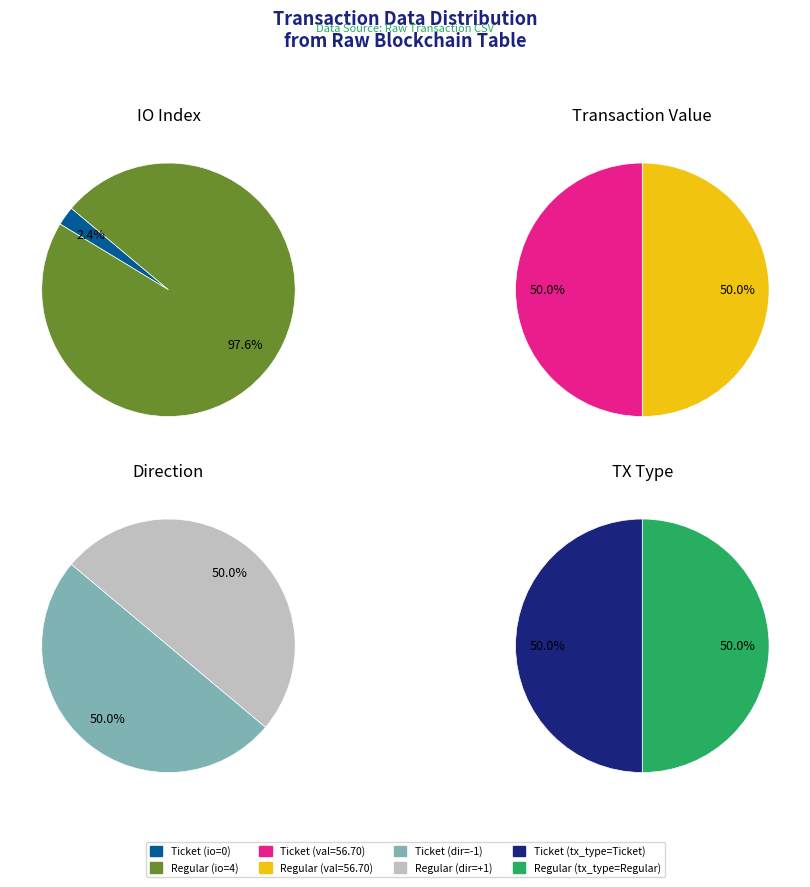

What is the total percentage of Regular (io_index=4) and Ticket (io_index=0)?

100.0%